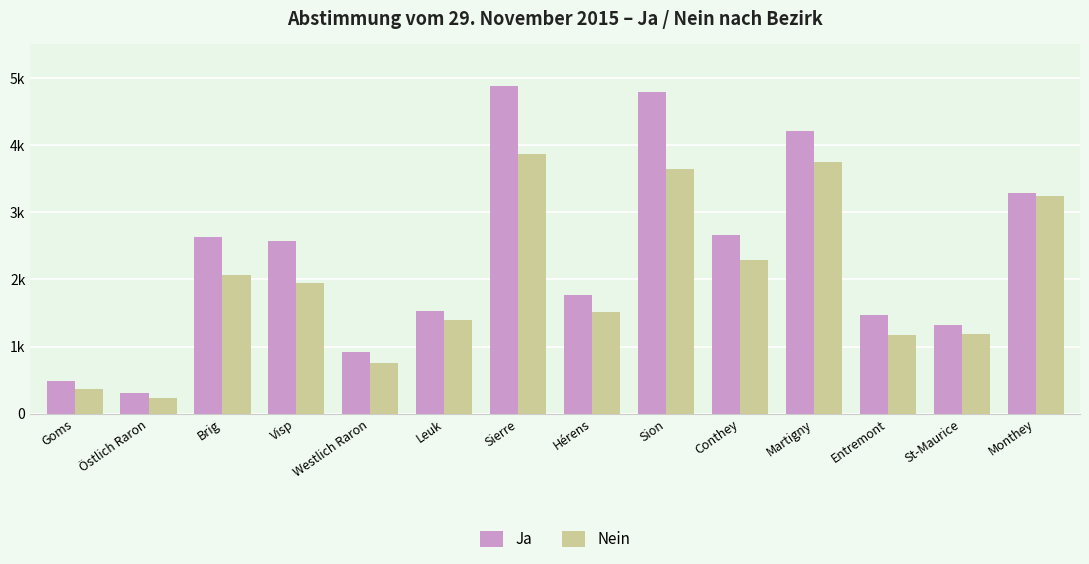

Are the bars grouped side by side (vs. stacked)?

Yes